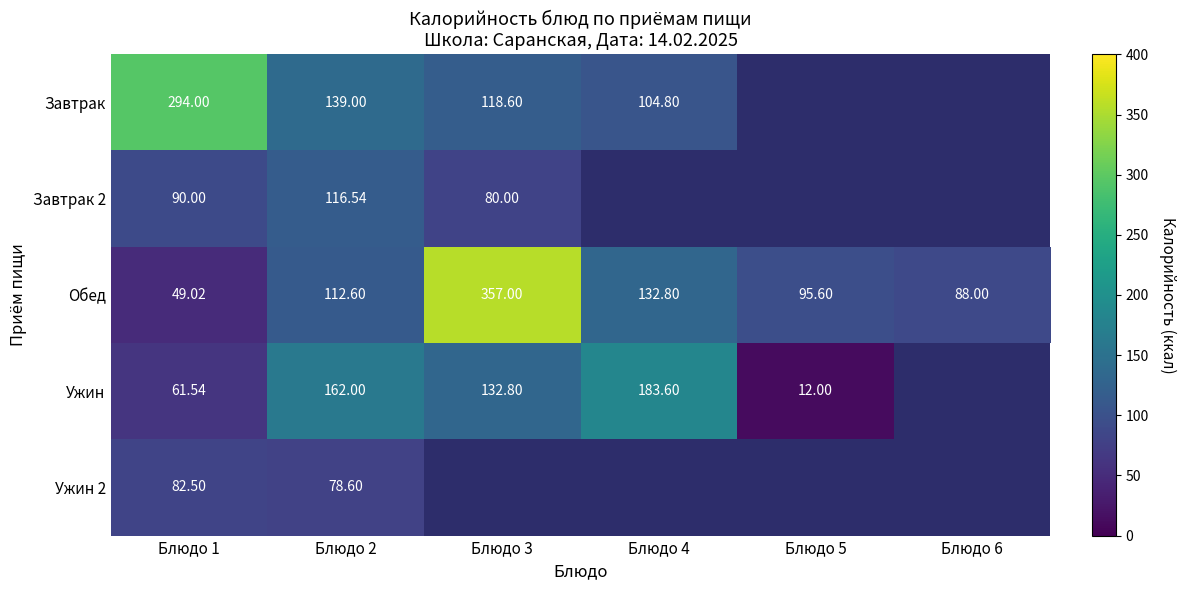

How many data points in Обед are less than 112?

3